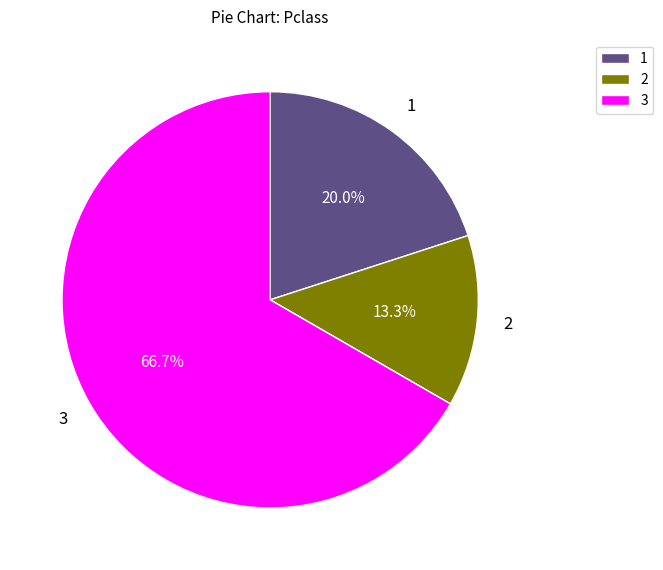

To the nearest percent, what portion does 3 represent?

67%